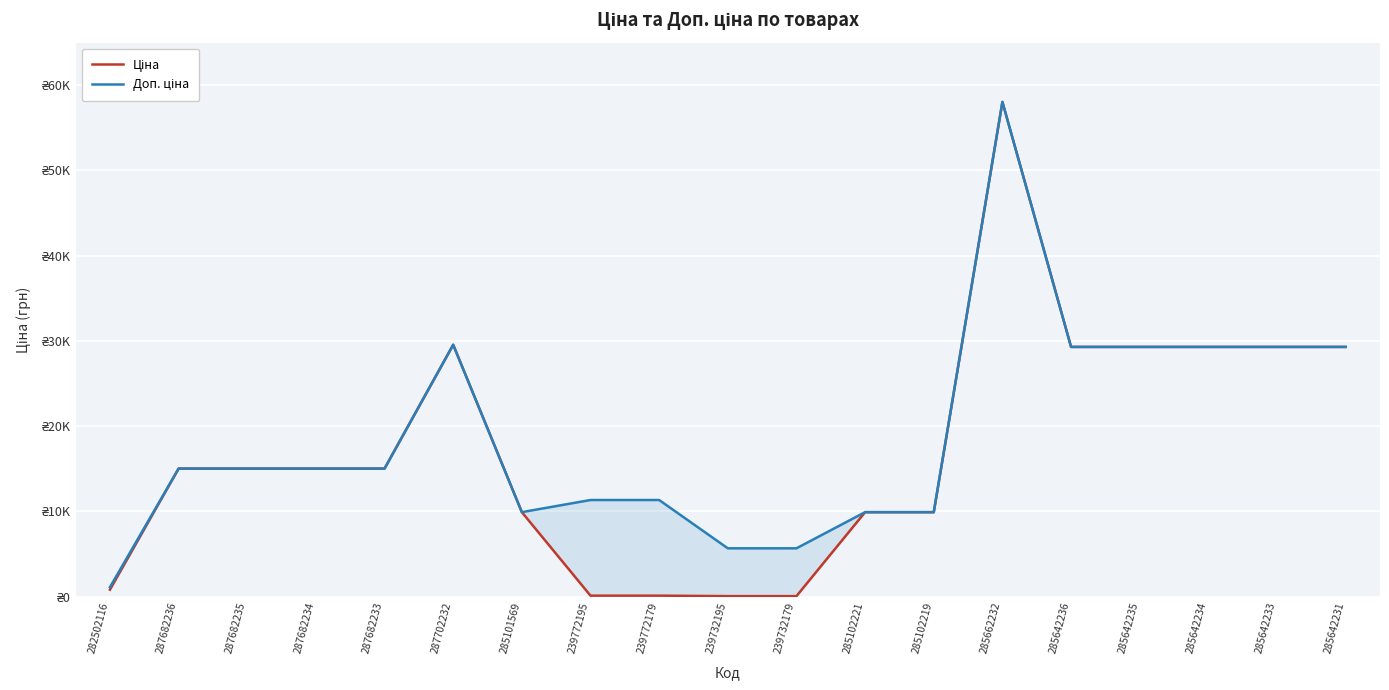

How many values in the Доп. ціна series exceed 15019?

11